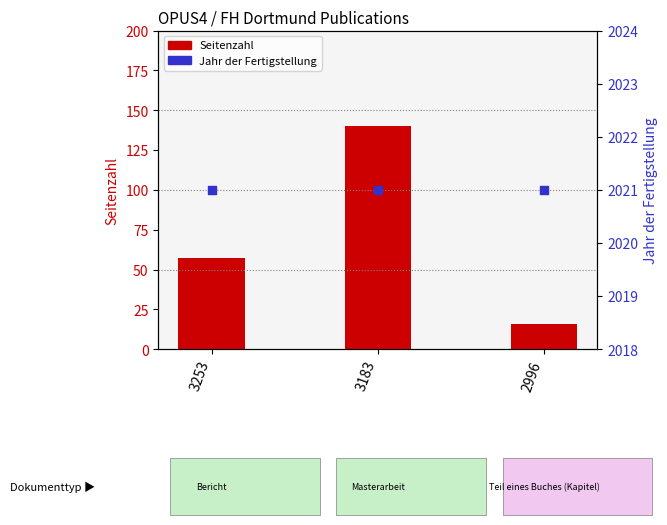

Which series reaches the minimum Y coordinate?

Seitenzahl